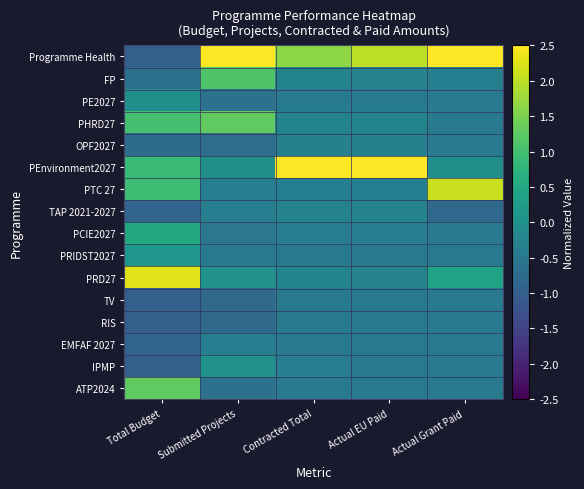

Between Total Budget and Submitted Projects, which series saw the biggest shift?

Programme Health